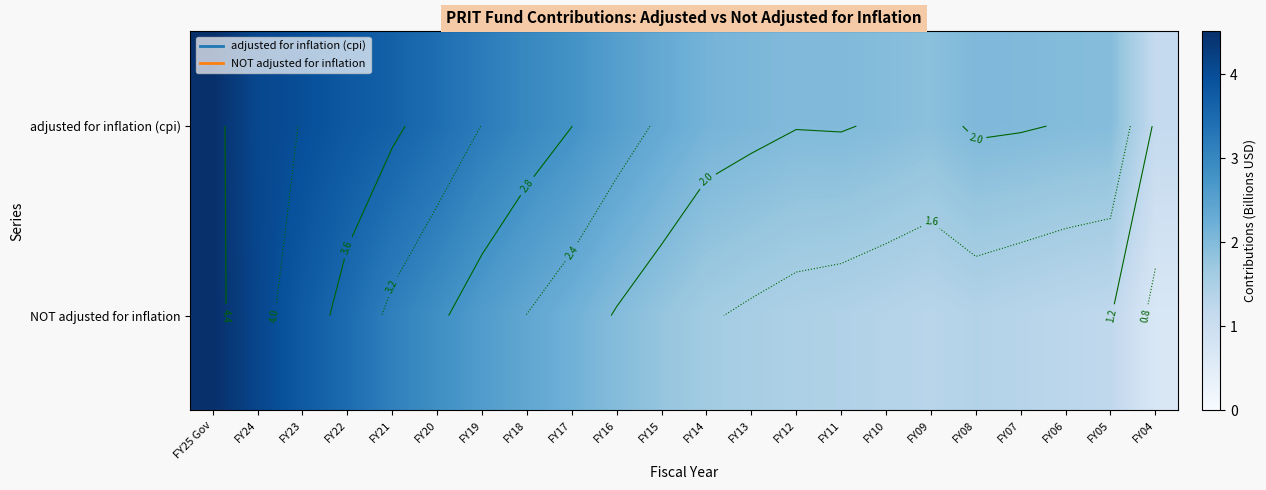

How many values in the row_0 series exceed 2?

17